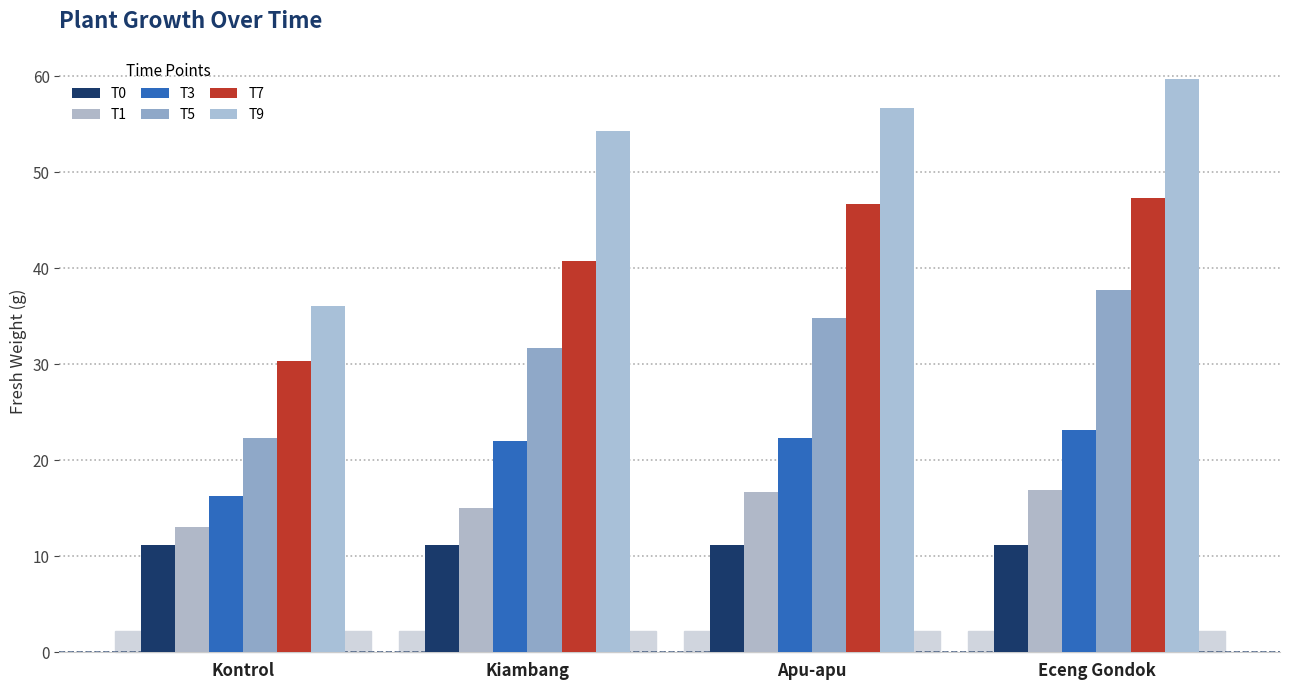

Reading left to right, what are all the values shown in this chart?

T0: Kontrol=11.1	Kiambang=11.1	Apu-apu=11.1	Eceng Gondok=11.1
T1: Kontrol=13.1	Kiambang=15.0	Apu-apu=16.8	Eceng Gondok=16.9
T3: Kontrol=16.3	Kiambang=22.0	Apu-apu=22.4	Eceng Gondok=23.1
T5: Kontrol=22.3	Kiambang=31.8	Apu-apu=34.9	Eceng Gondok=37.7
T7: Kontrol=30.4	Kiambang=40.8	Apu-apu=46.8	Eceng Gondok=47.3
T9: Kontrol=36.1	Kiambang=54.4	Apu-apu=56.7	Eceng Gondok=59.7